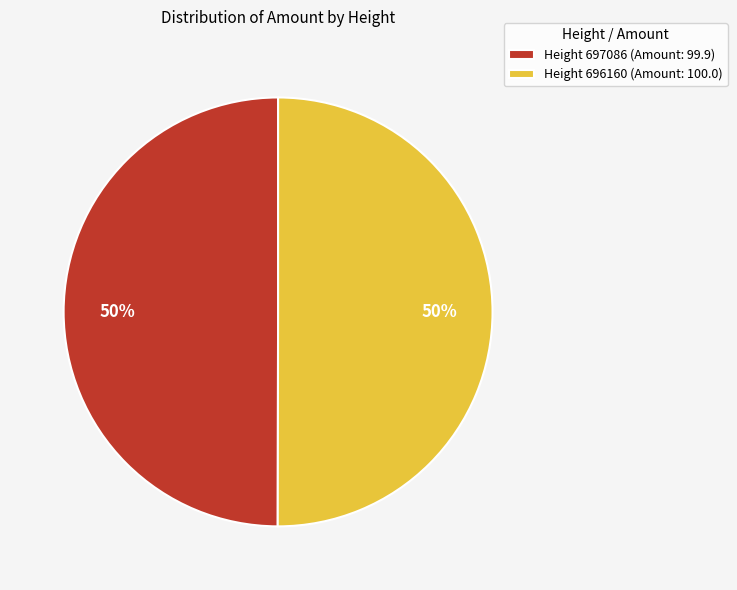

To the nearest percent, what is the average slice percentage?

50%